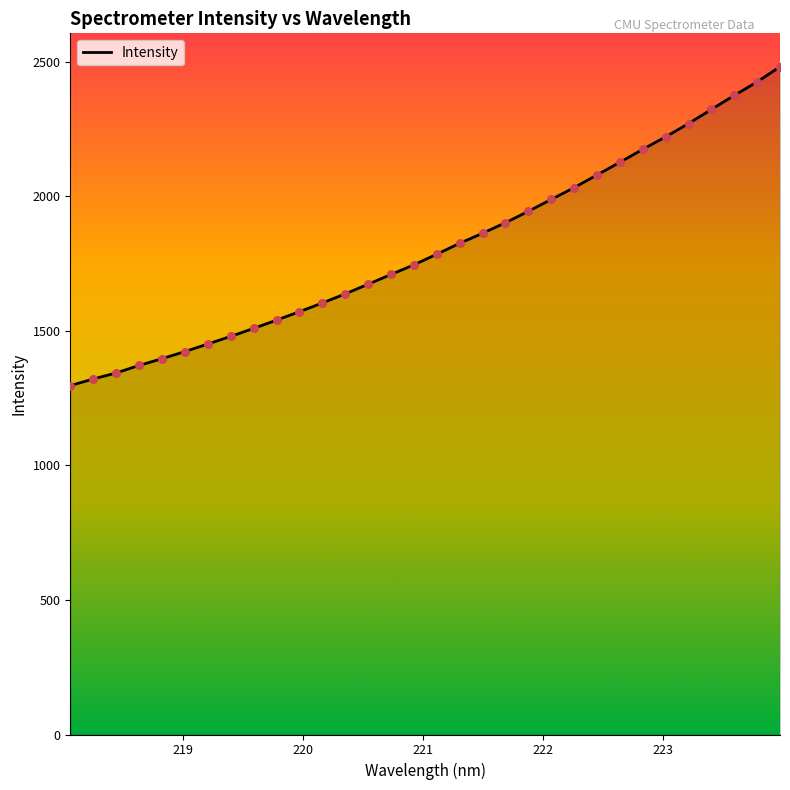

What is the maximum value shown in the chart?

2482.3